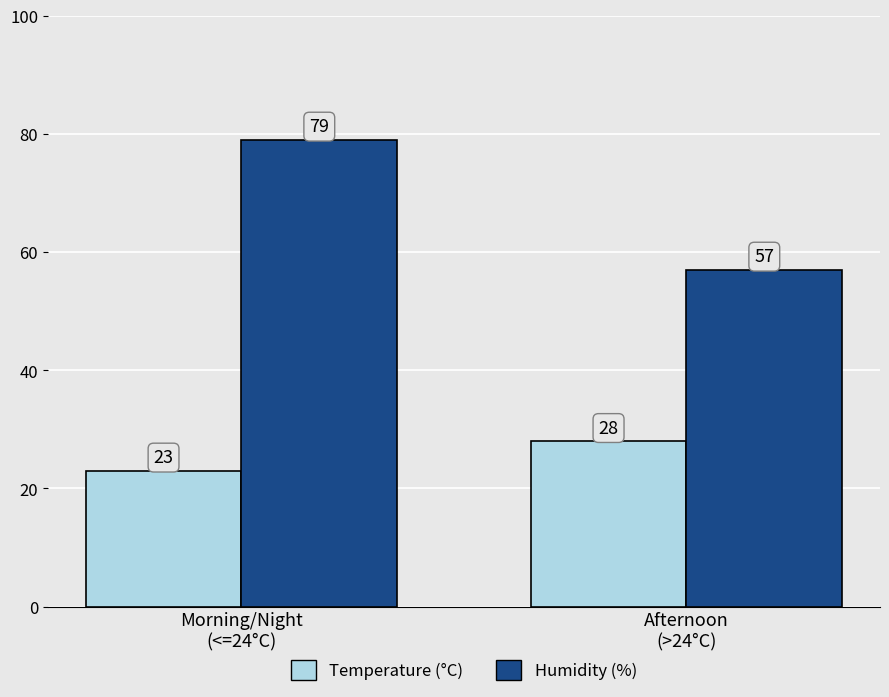

What position from the left is Afternoon
(>24°C)?

2